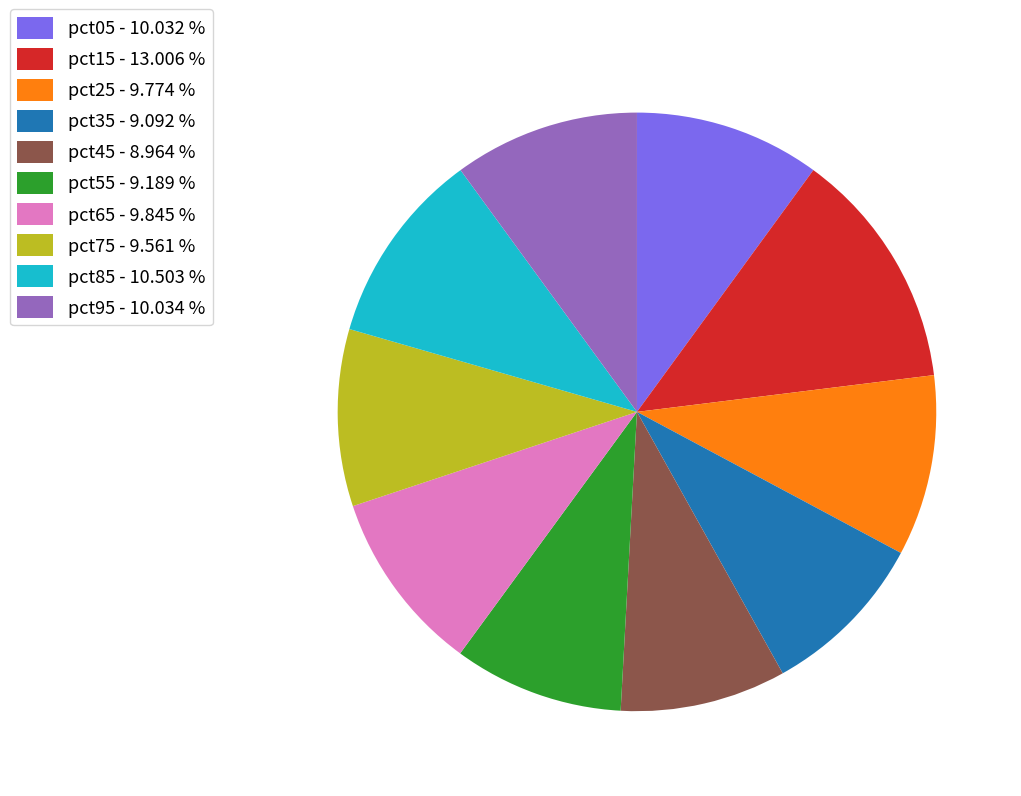

Is there a majority slice in this chart?

No